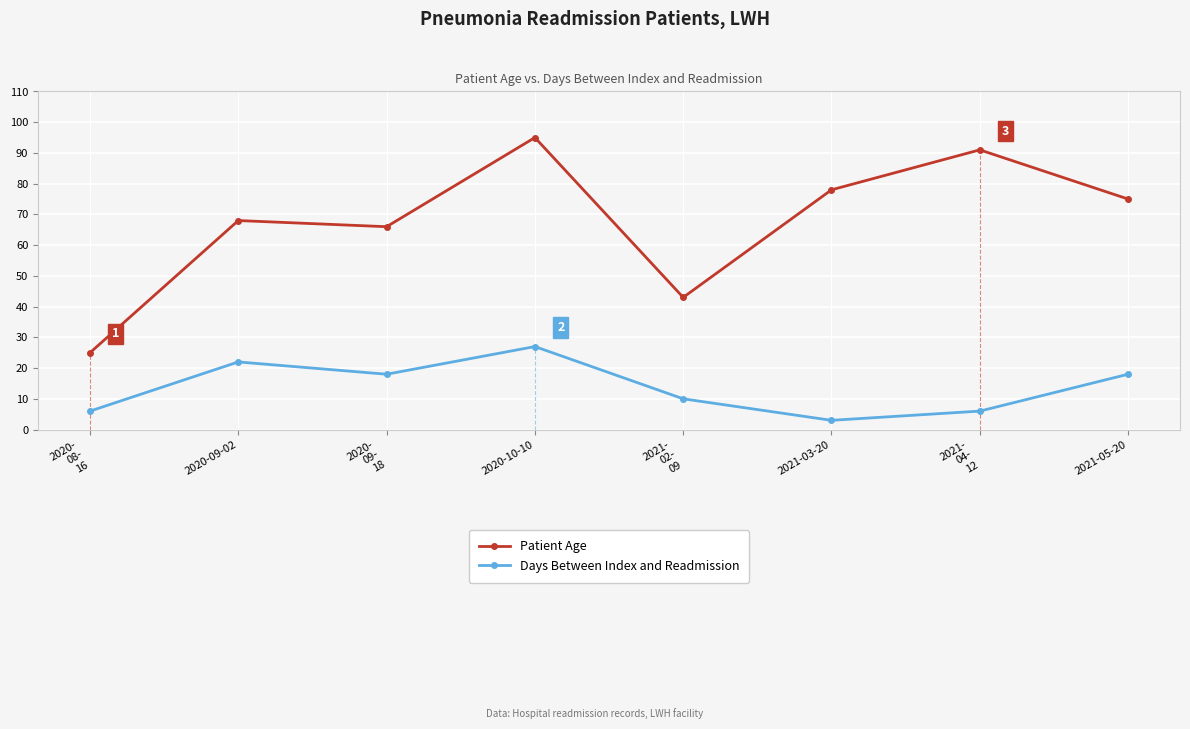

What is the spread (max minus min) of values at 2021-03-20?

75